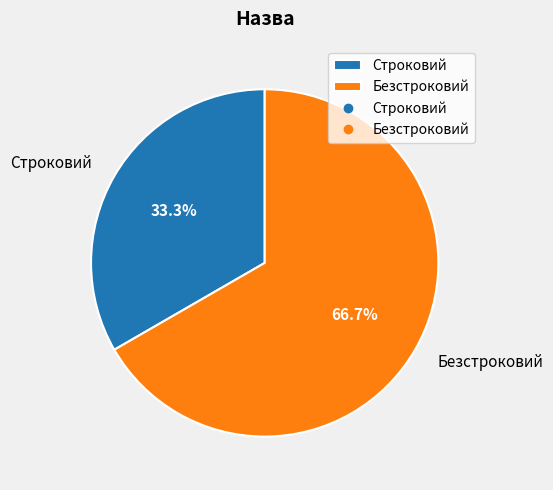

Which slice is the smallest?

Строковий